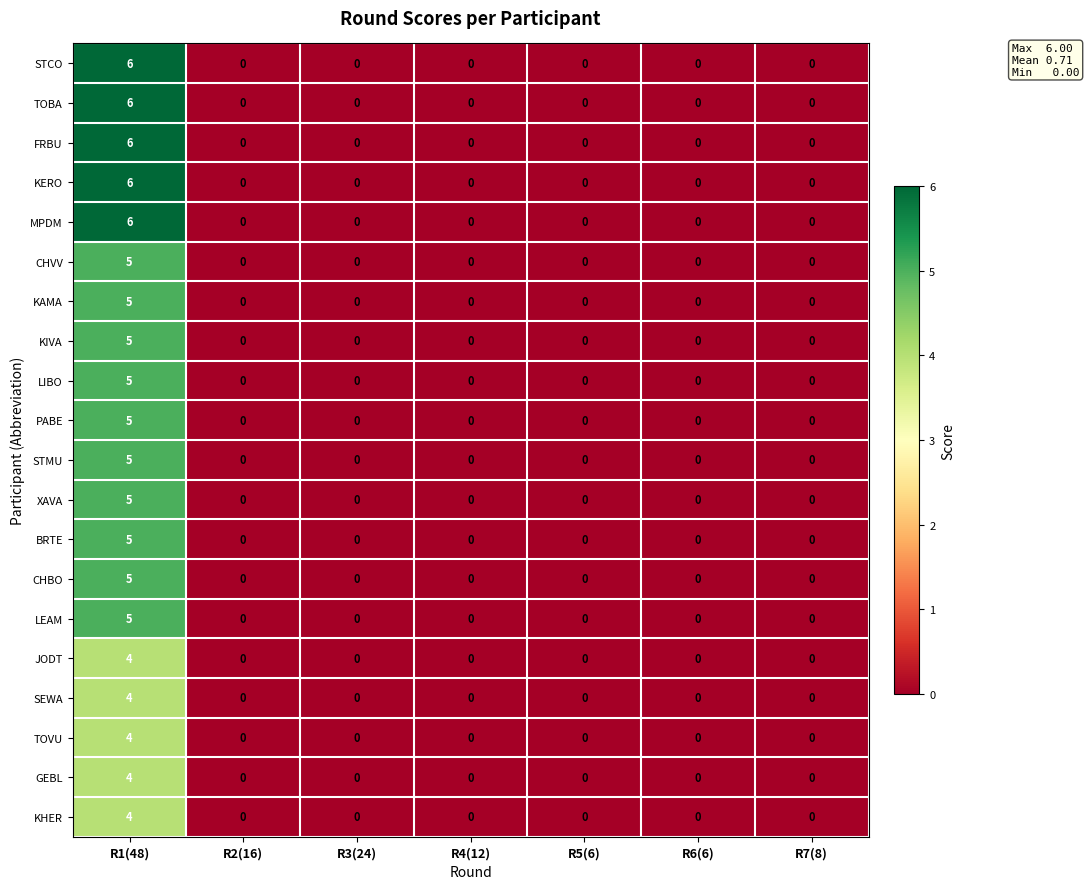

What is the maximum value for TOVU?

4